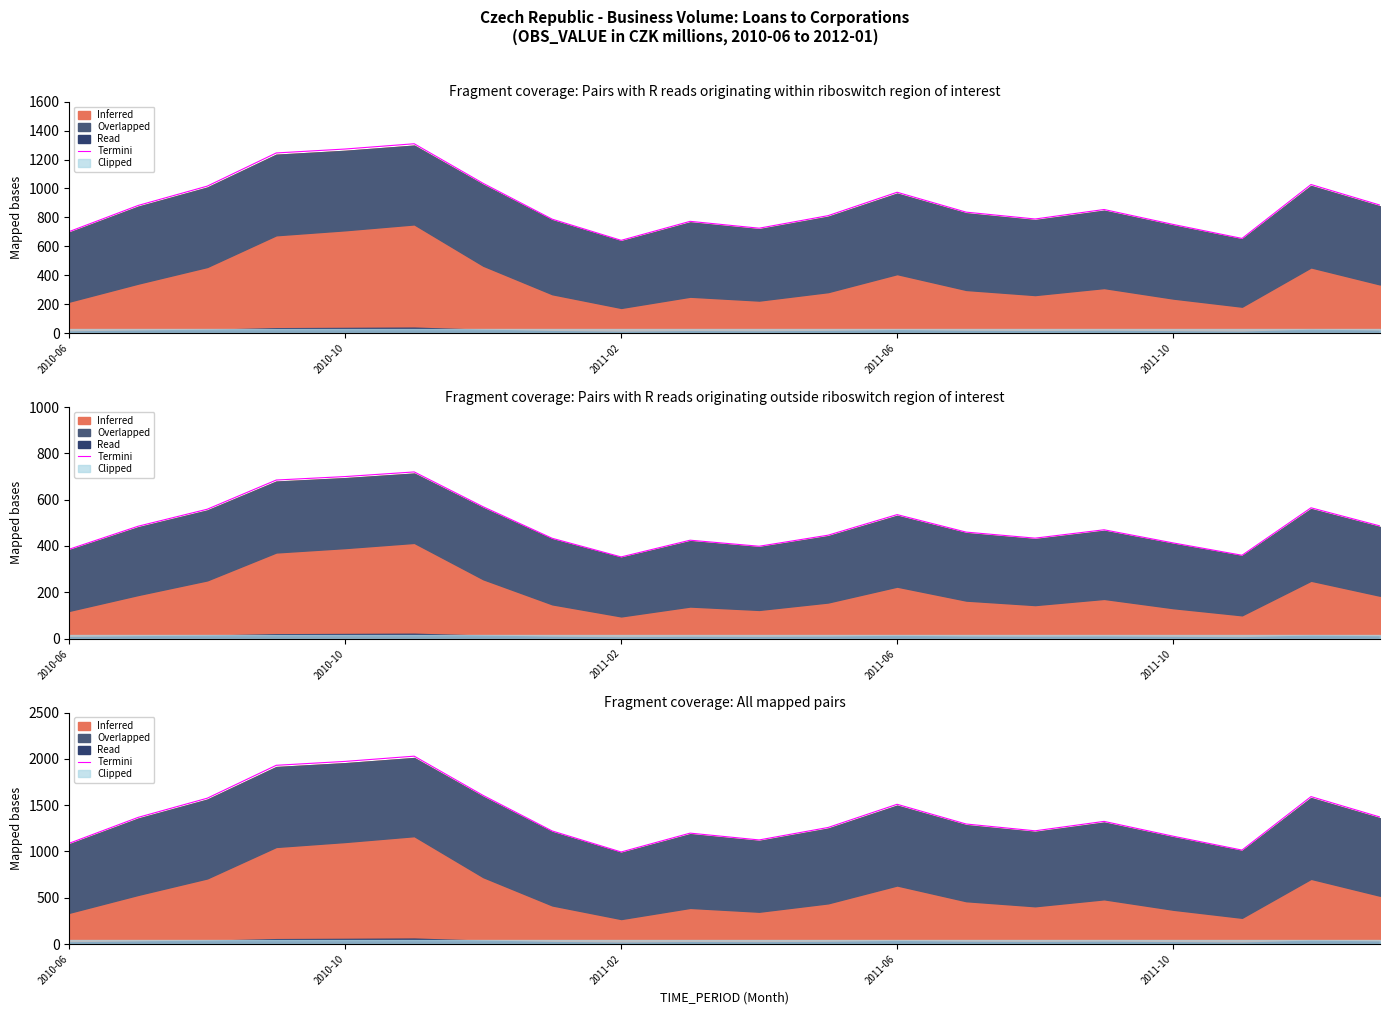

What is the value of the 20th point from the left?

1371.4